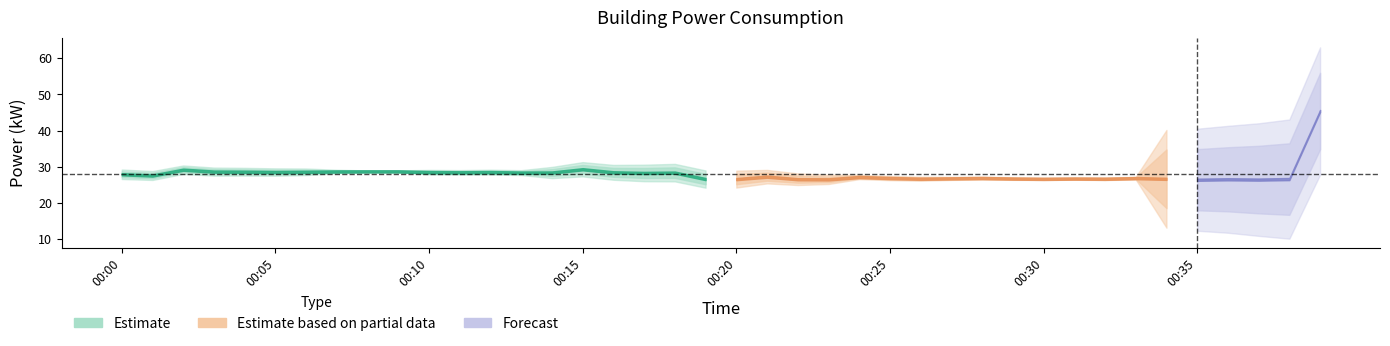

At which category does the data reach its first local peak?

00:02